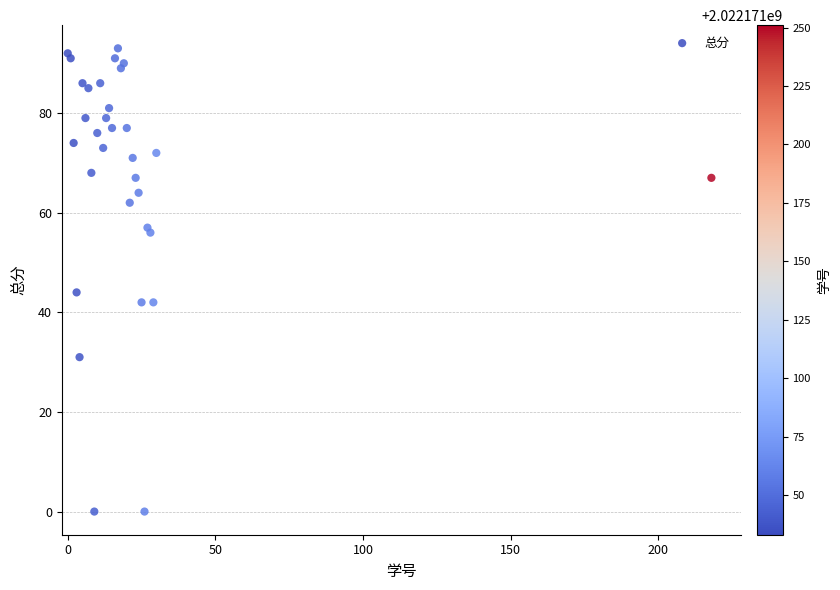

What Y value in the scatter plot is closest to 46?

44